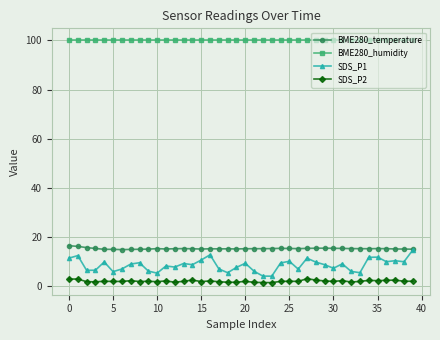

True or false: SDS_P1 has more than 2 points higher than both neighbors.

True